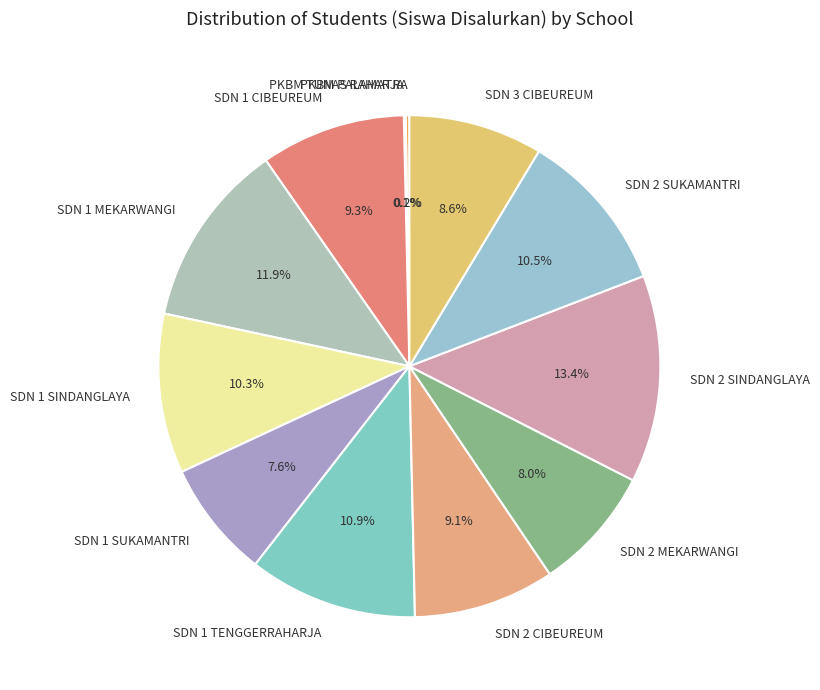

Which category has the biggest portion of the pie?

SDN 2 SINDANGLAYA